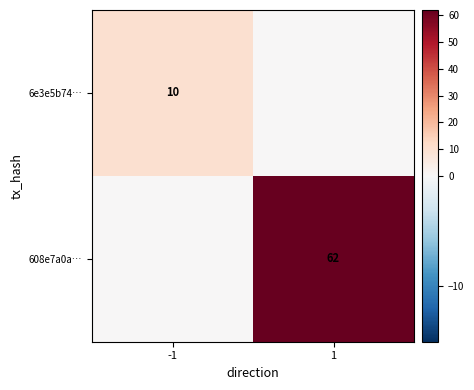

The value of 6e3e5b74… at -1 is 14. True or false?

False